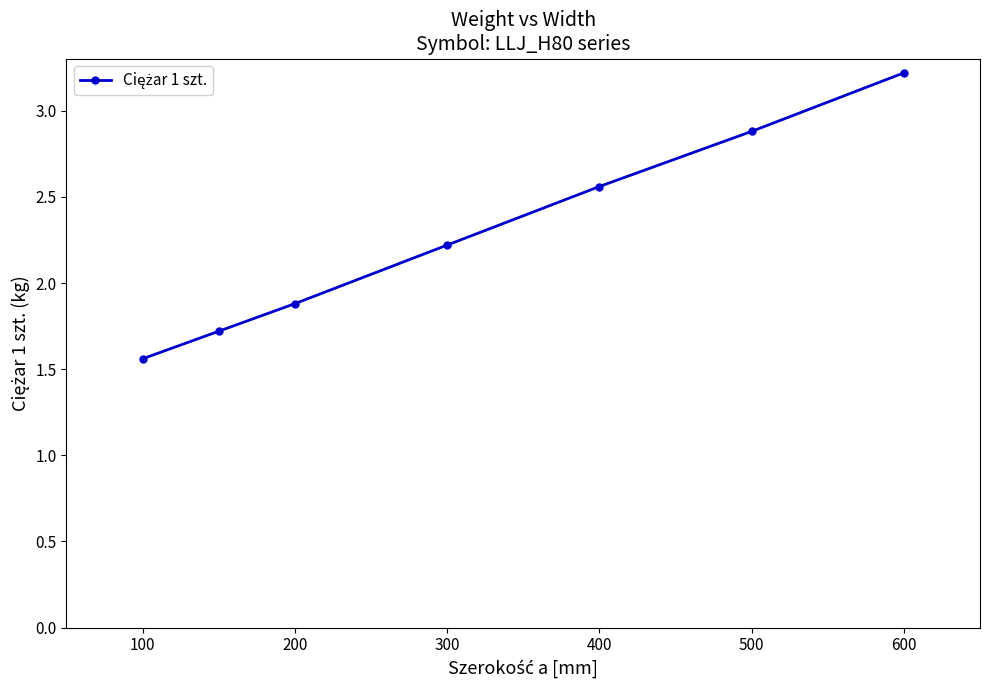

What is the difference between the second highest and minimum values?

1.3